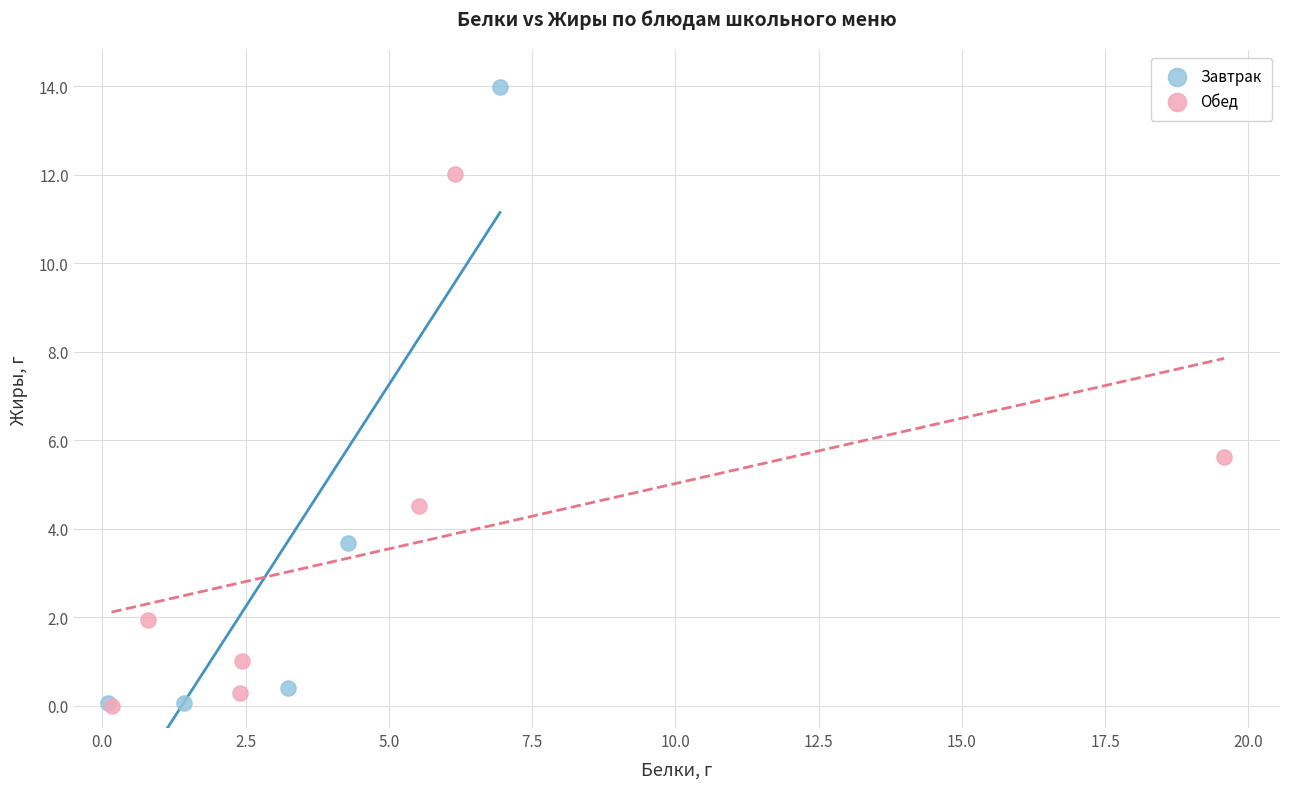

What are all the series names shown in the legend?

Завтрак, Обед